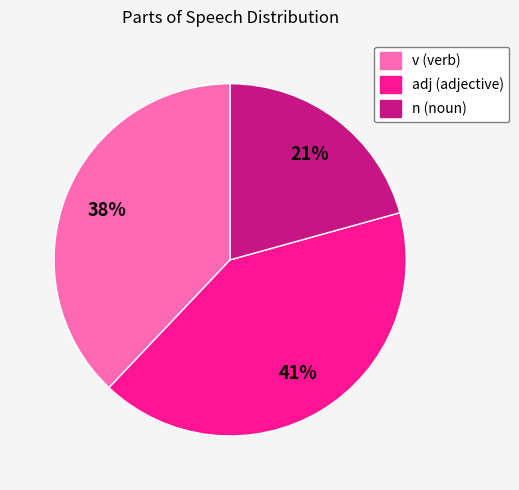

Which slice is the smallest?

n